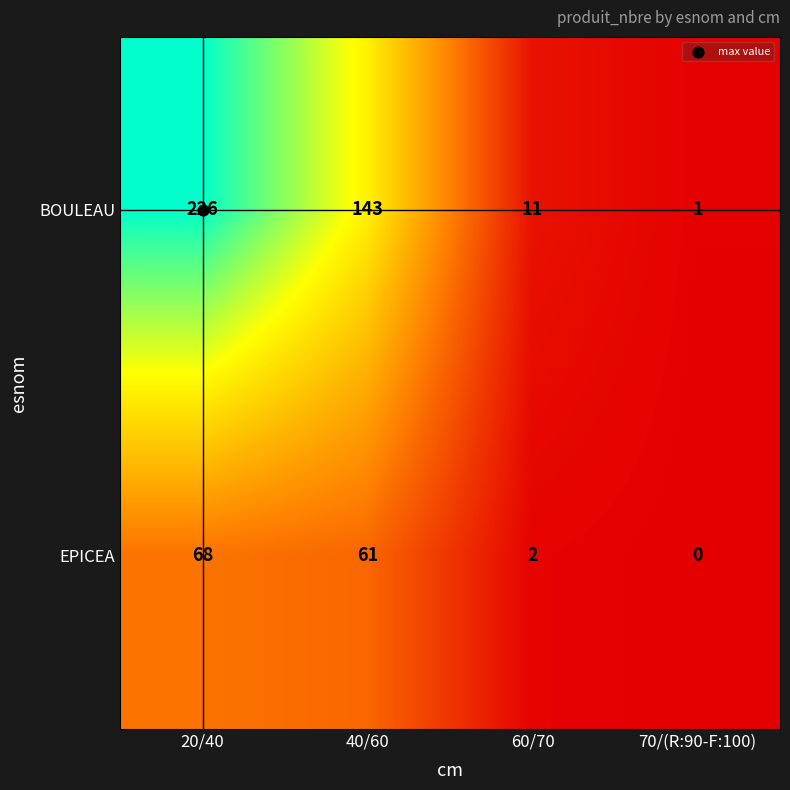

What is the sum of the EPICEA values at 40/60 and 60/70?

63